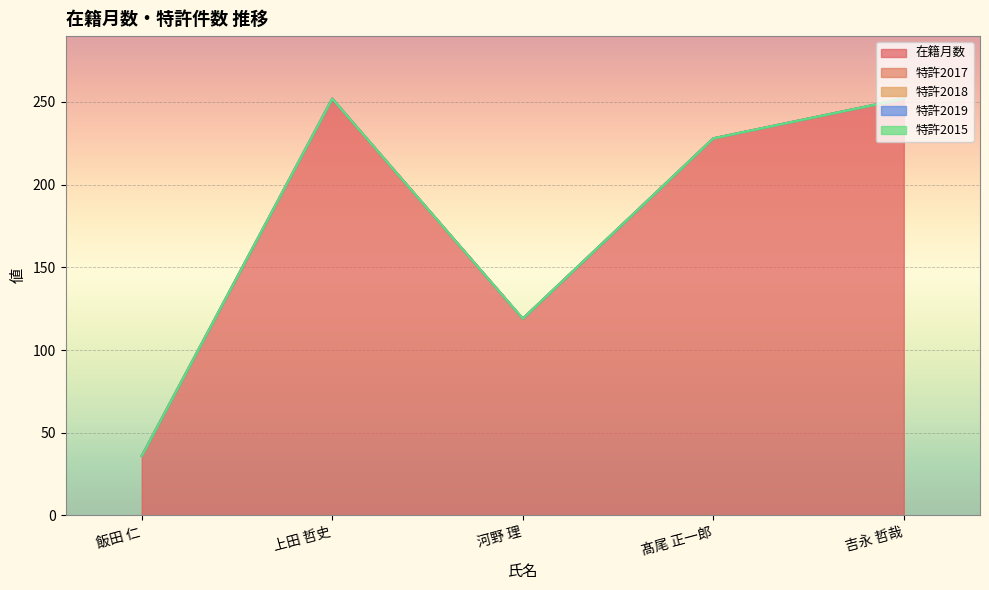

The 特許2019 series shows 0 at 髙尾 正一郎. True or false?

True